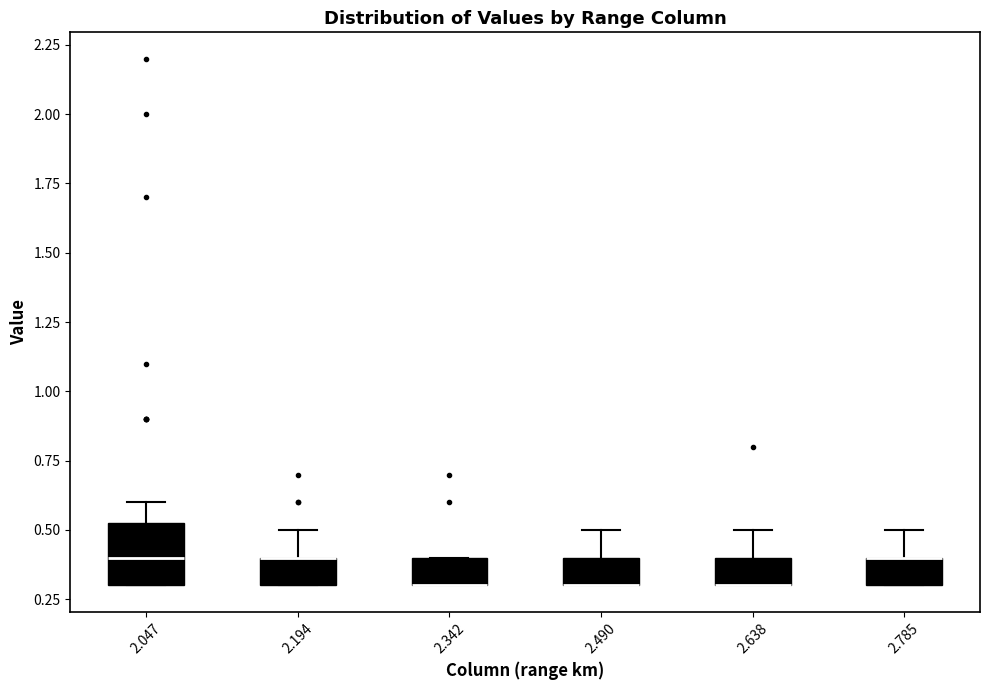

Which box is the tallest, from its lower edge to its upper edge?

2.047